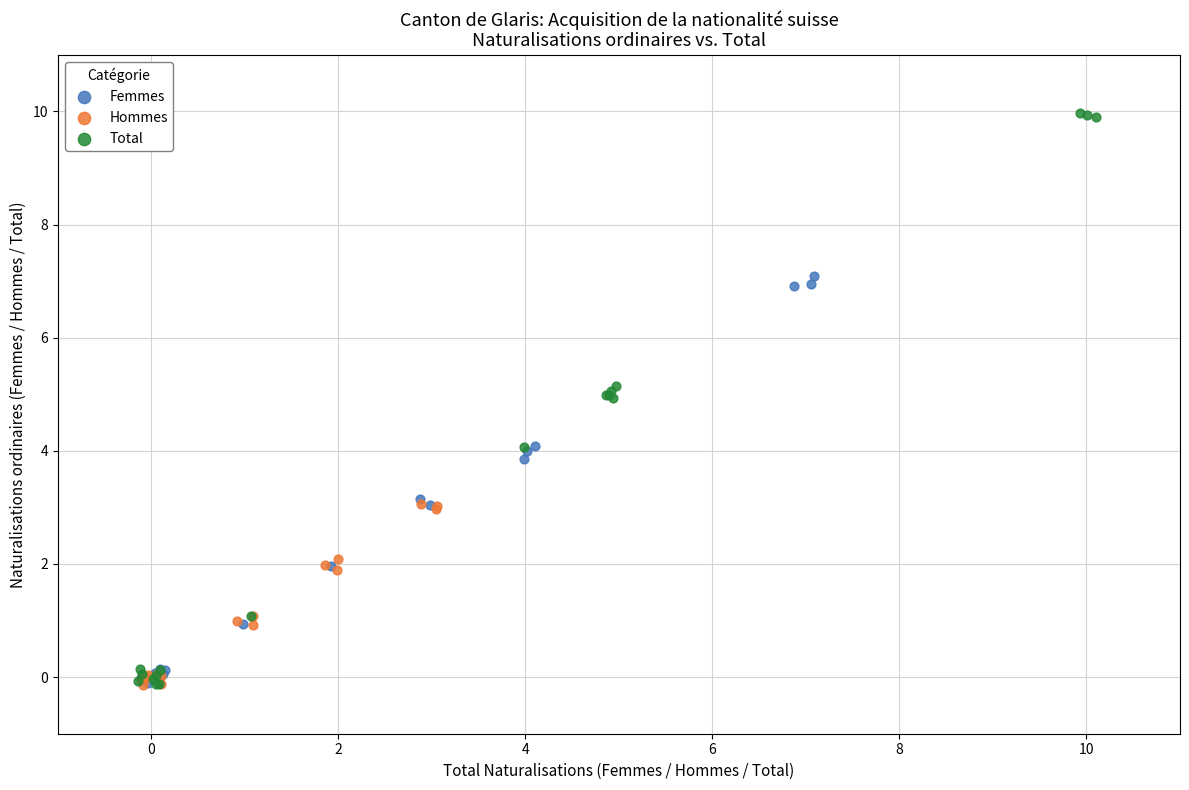

Which series has the largest Y range (max minus min)?

Total